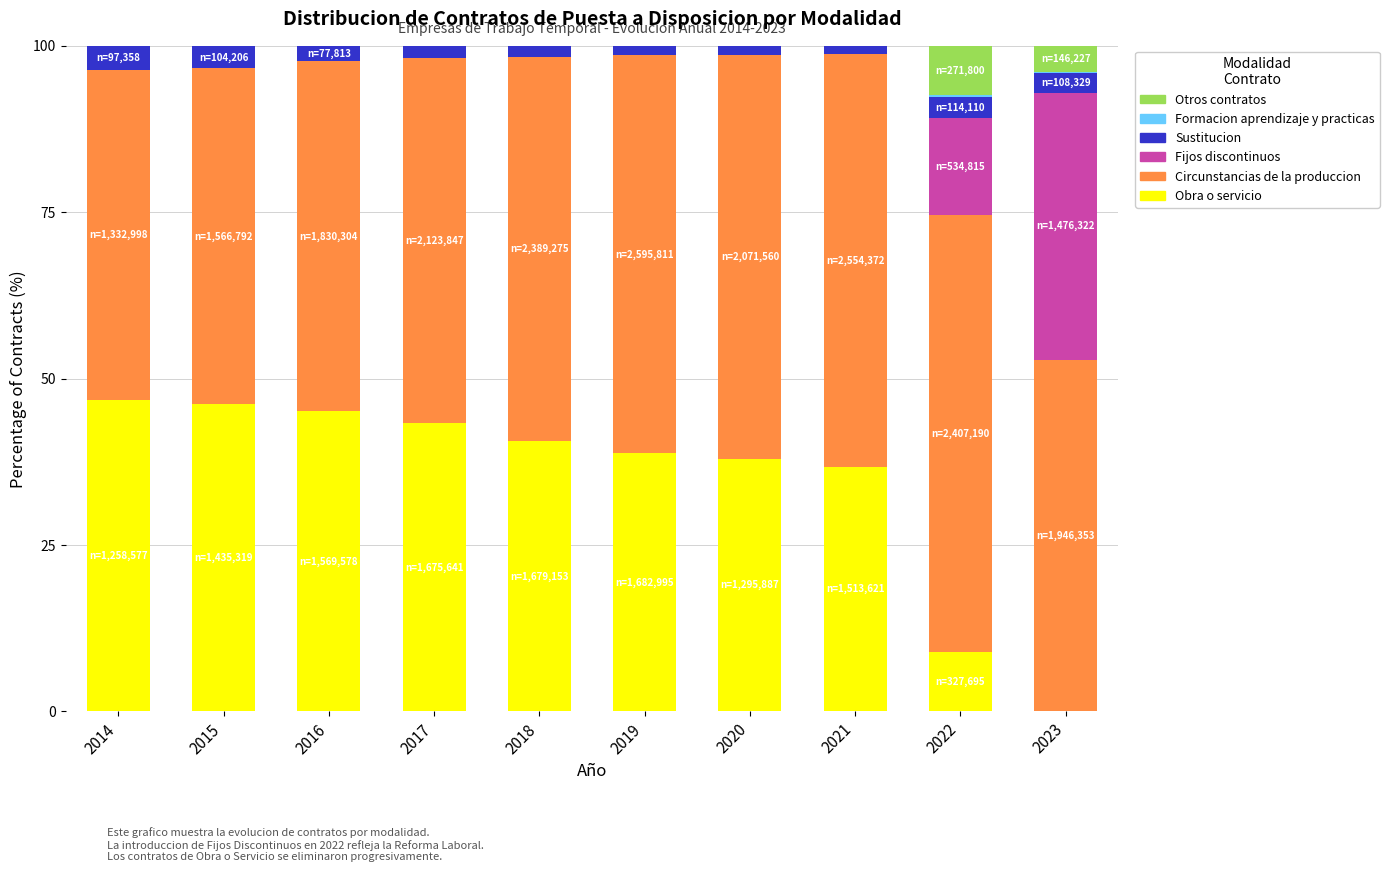

True or false: Obra o servicio has a value of 21.1 at 2019.

False